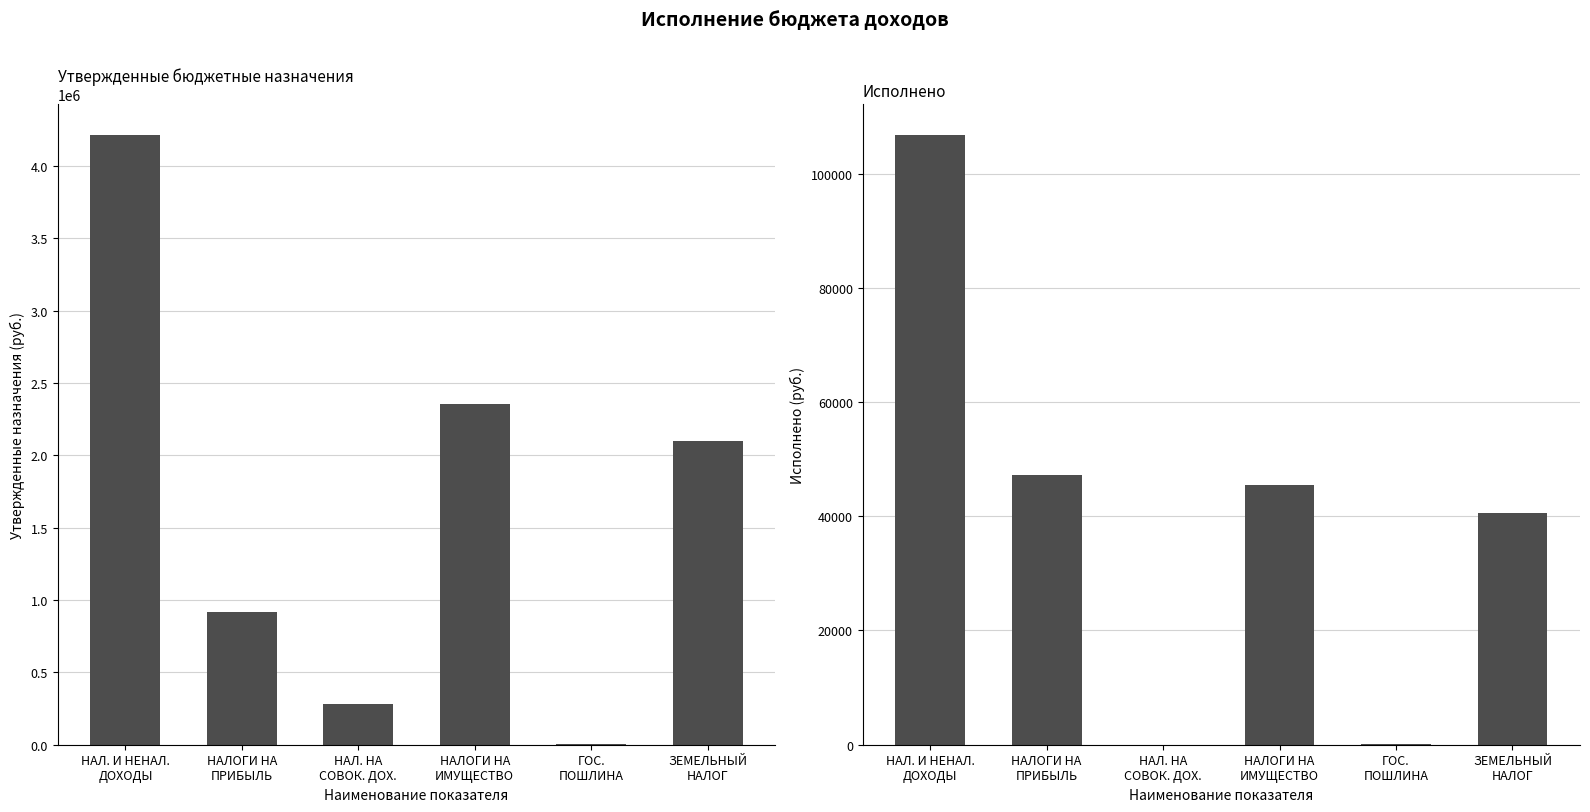

Are the bars horizontal?

No